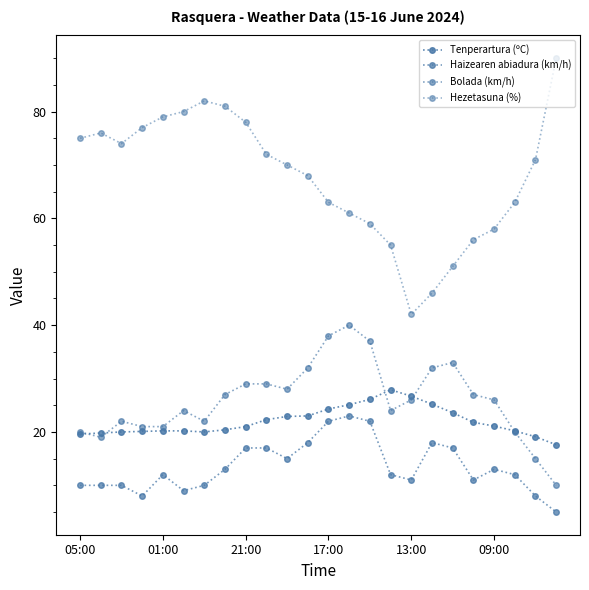

How many lines are shown in the chart?

4